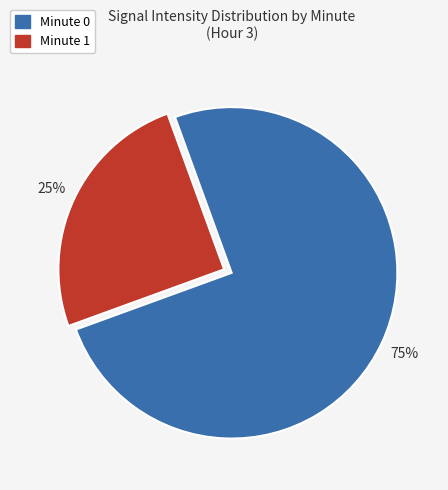

What percentage is the Minute 0 slice, to the nearest percent?

75%